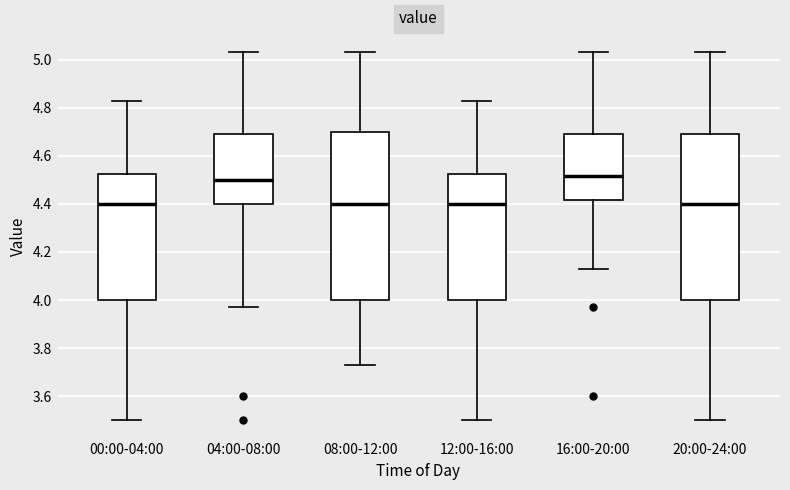

Where does the upper whisker of the box for 16:00-20:00 end on the y-axis? The values are not printed on the chart, so give them approximately, as read against the axis.

5.04